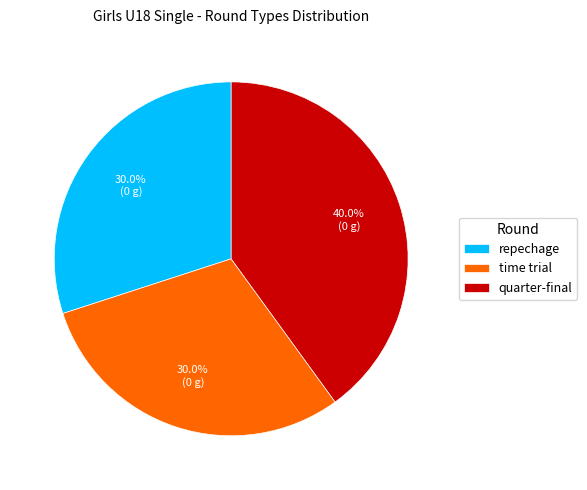

What percentage is the time trial slice, to the nearest percent?

30%